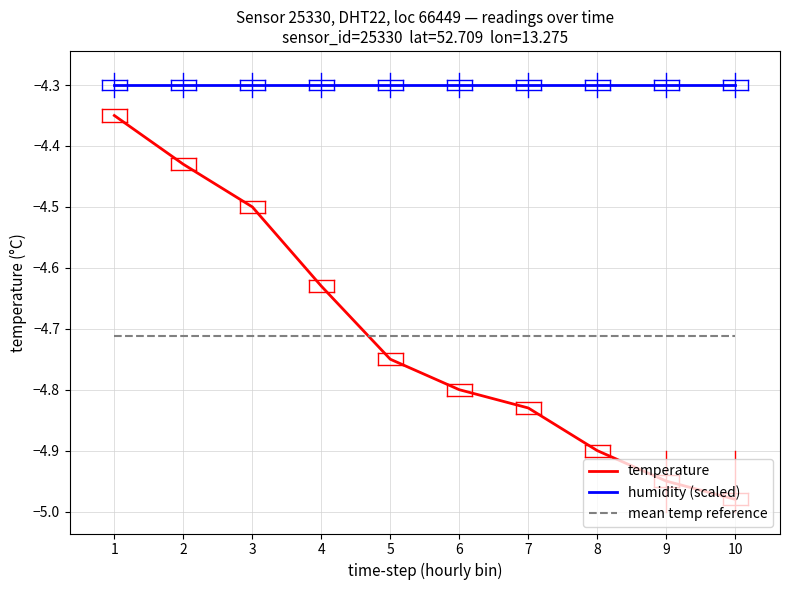

Which series has the widest spread of values?

temperature